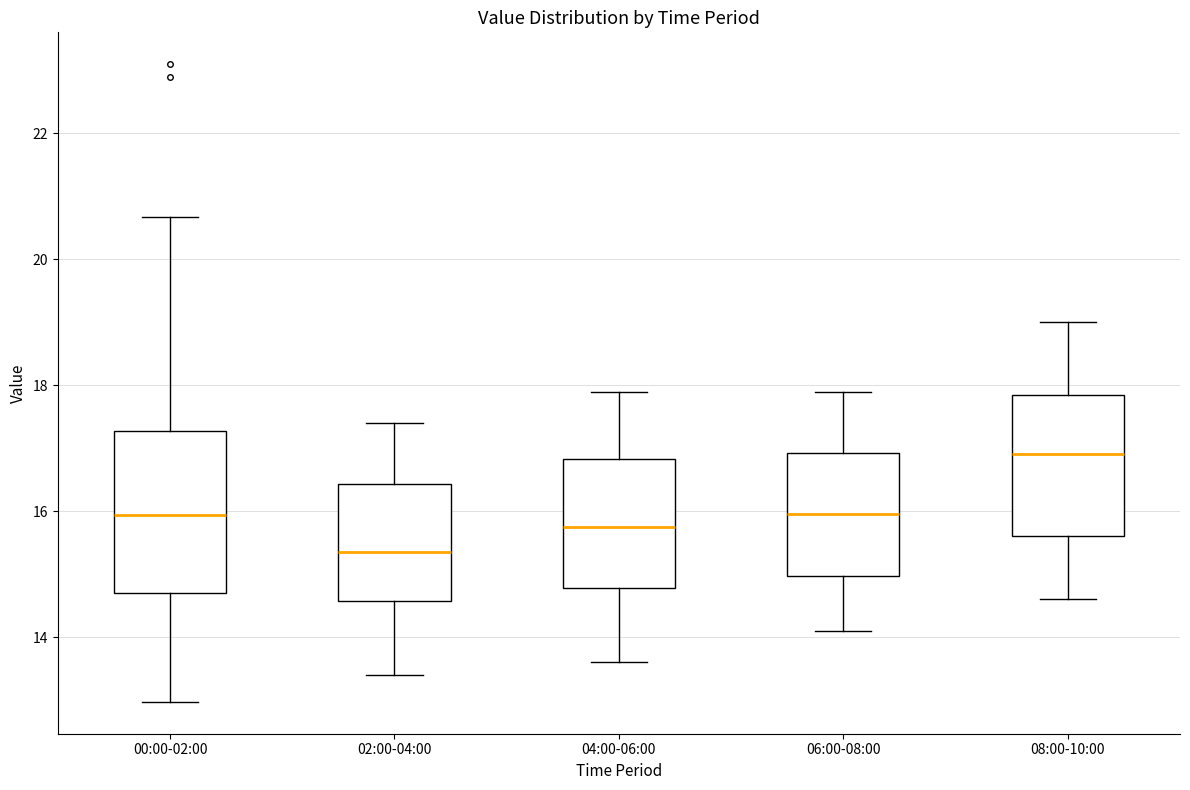

Reading left to right, transcribe this box plot: for each box, give where its median line is, the range the box spans, and where its two whiskers end, as read against the y-axis. The values are not printed on the chart, so give them approximately, as read against the axis.

00:00-02:00: median 16.0, box 14.6 to 17.2, whiskers 13.0 to 20.6
02:00-04:00: median 15.4, box 14.6 to 16.4, whiskers 13.4 to 17.4
04:00-06:00: median 15.8, box 14.8 to 16.8, whiskers 13.6 to 18.0
06:00-08:00: median 16.0, box 15.0 to 17.0, whiskers 14.2 to 18.0
08:00-10:00: median 17.0, box 15.6 to 17.8, whiskers 14.6 to 19.0